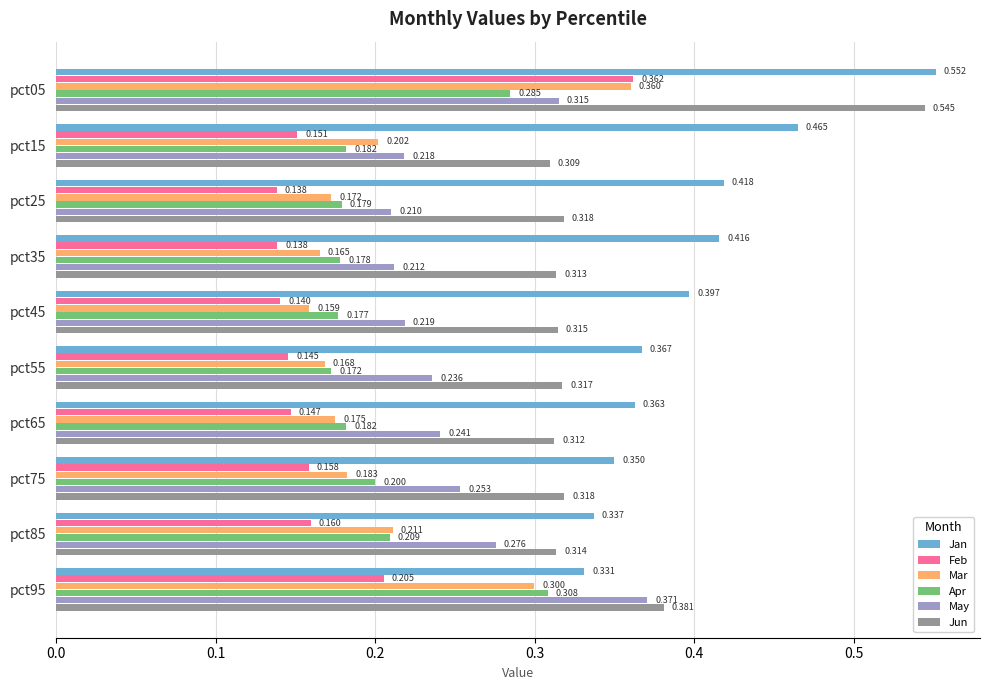

Which series has the largest total across all categories?

Jan